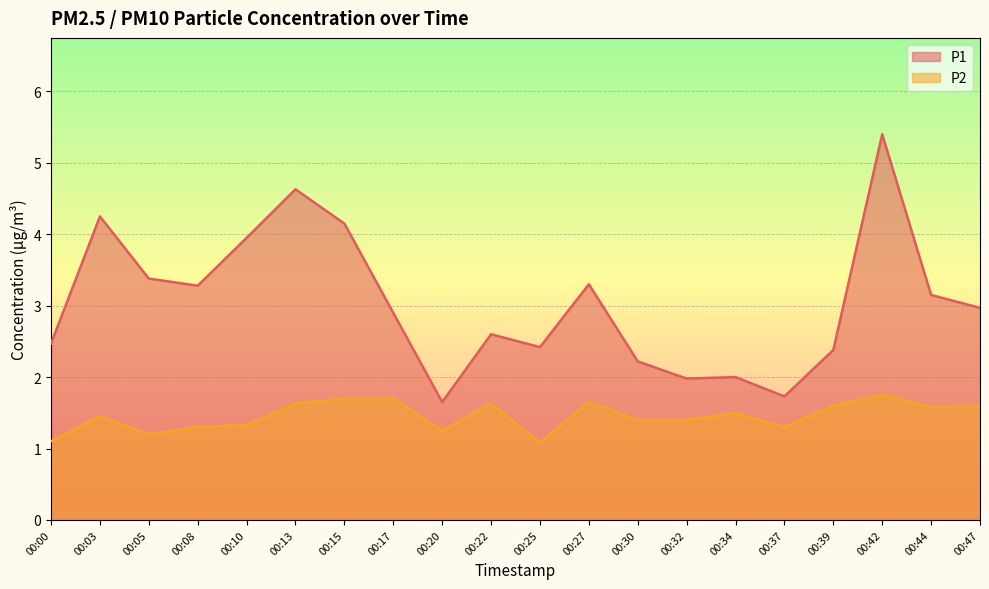

Rank the series by their average value, from lowest to highest.

P2, P1